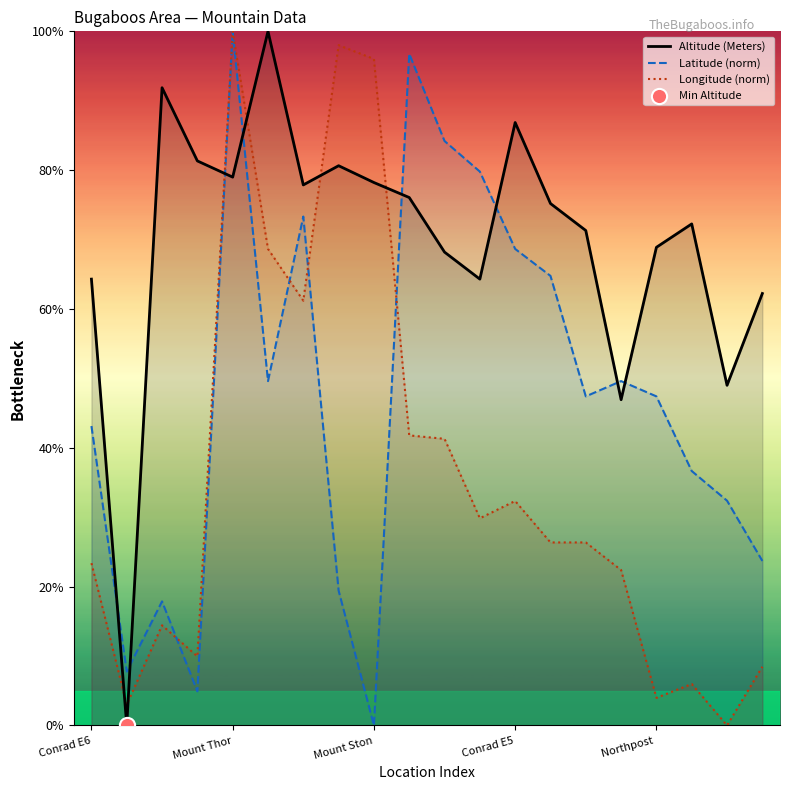

Which series has the widest spread of Y values?

Altitude (Meters)